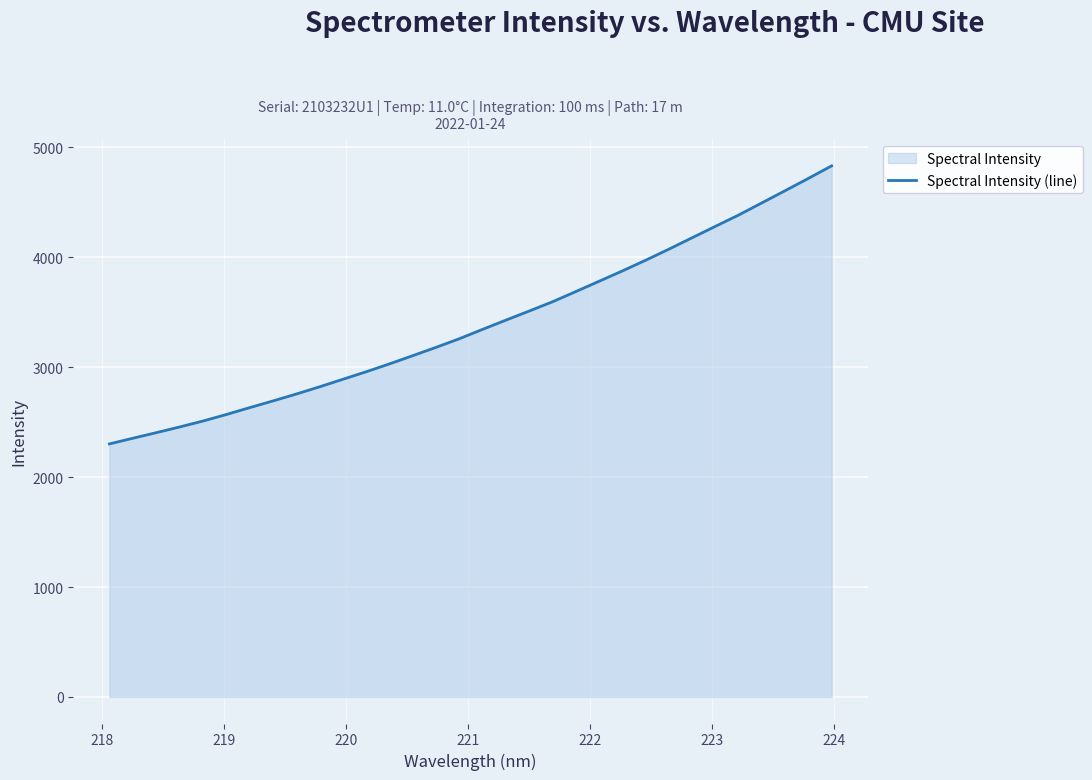

What is the difference between the maximum and minimum values?

2529.9